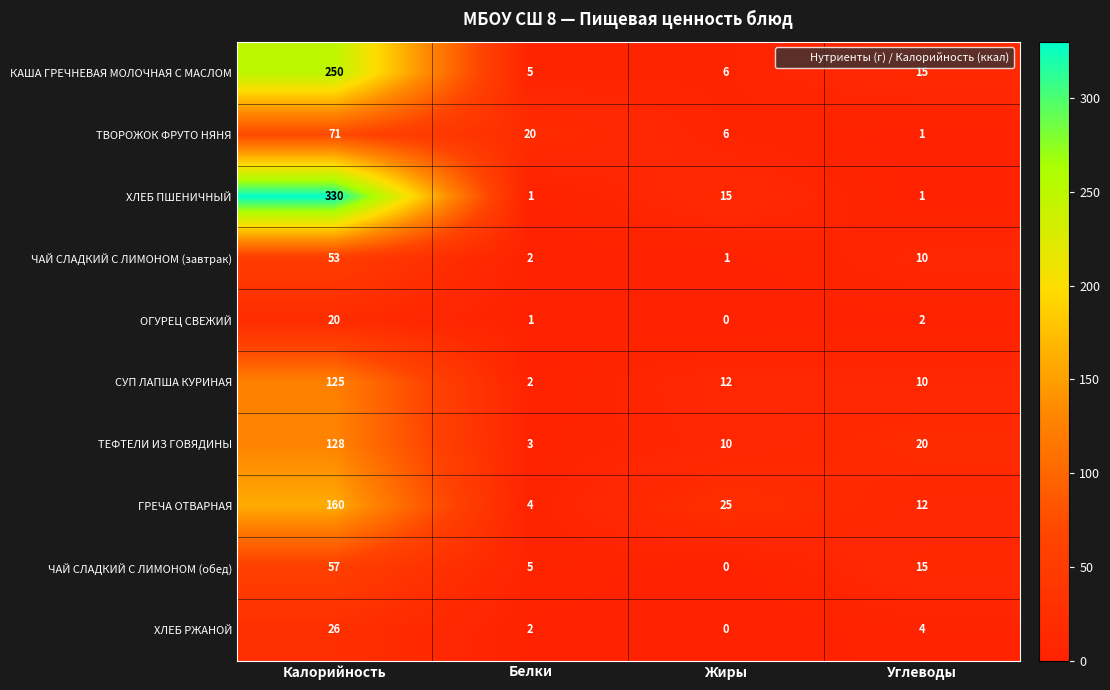

What is the difference between the highest and lowest values at Белки?

19